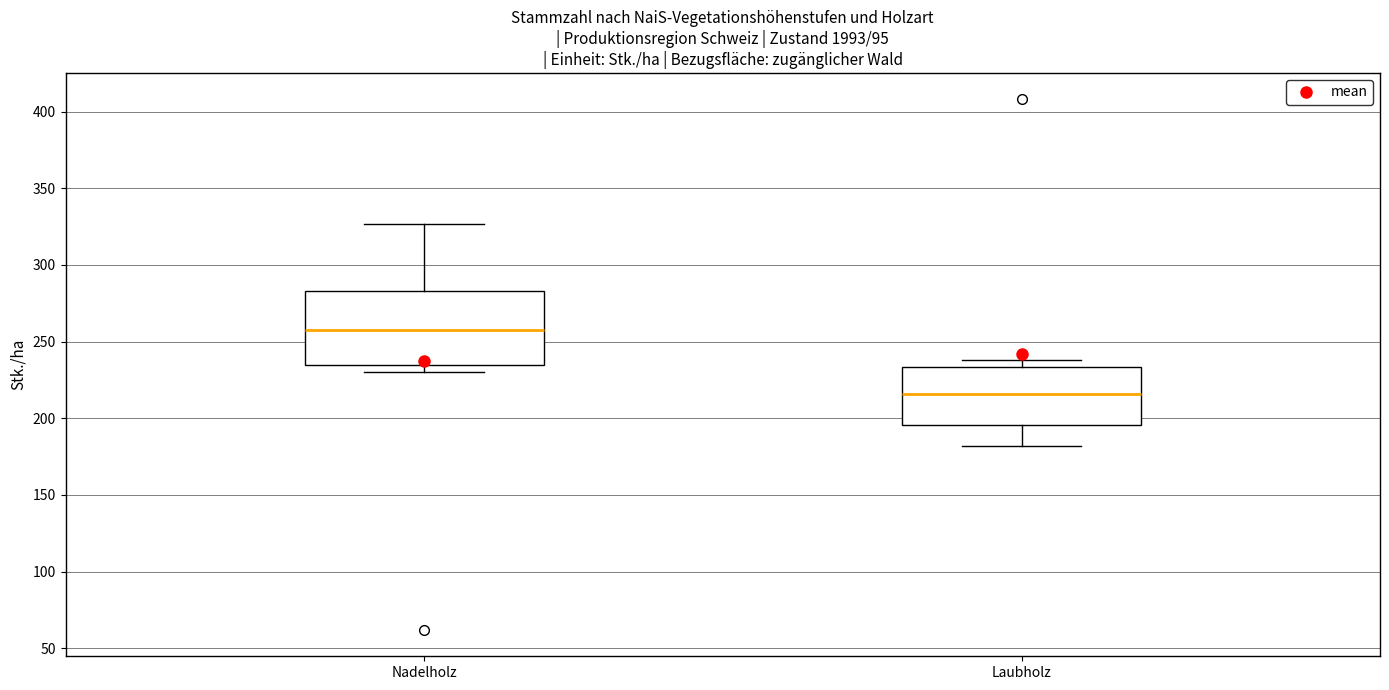

Where does the lower whisker of the box for Laubholz end on the y-axis? The values are not printed on the chart, so give them approximately, as read against the axis.

180